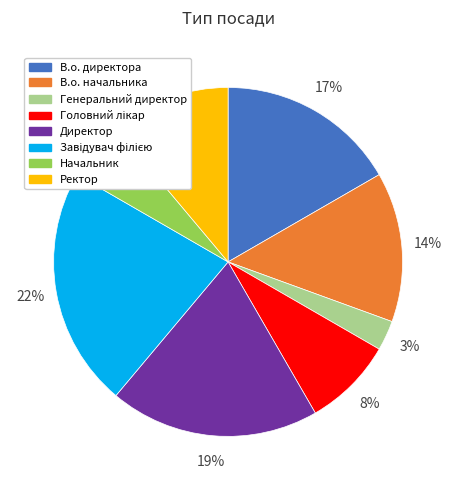

Is there any slice that represents more than half of the pie?

No